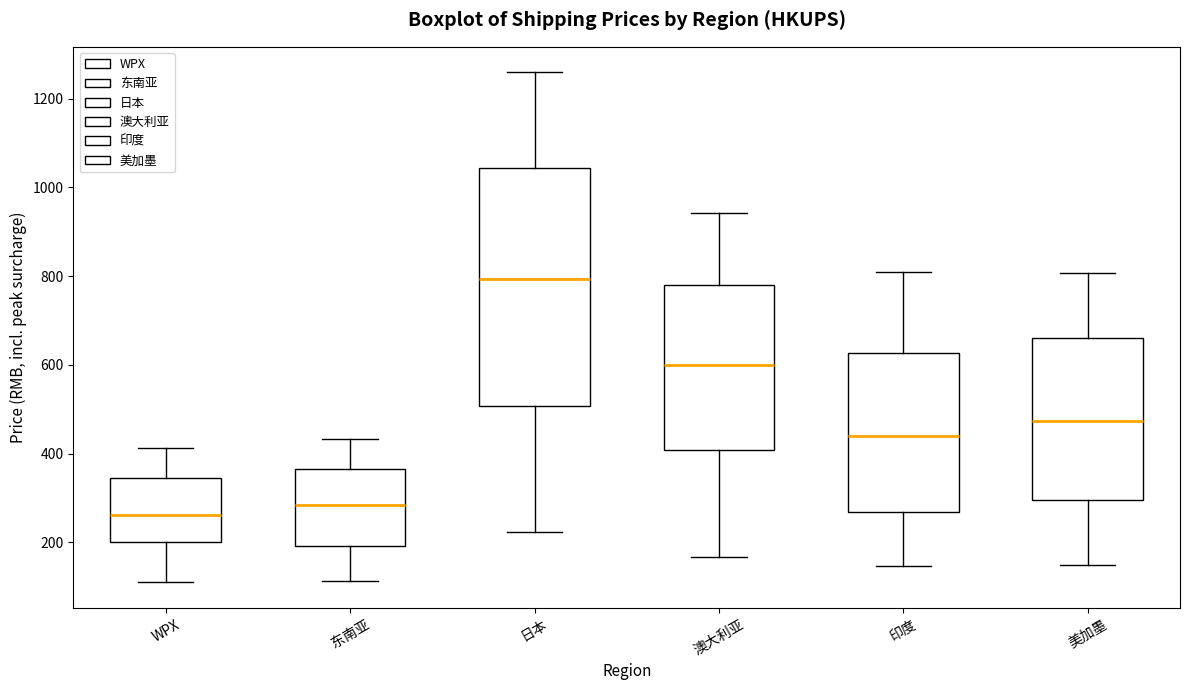

Which box is the tallest, from its lower edge to its upper edge?

日本